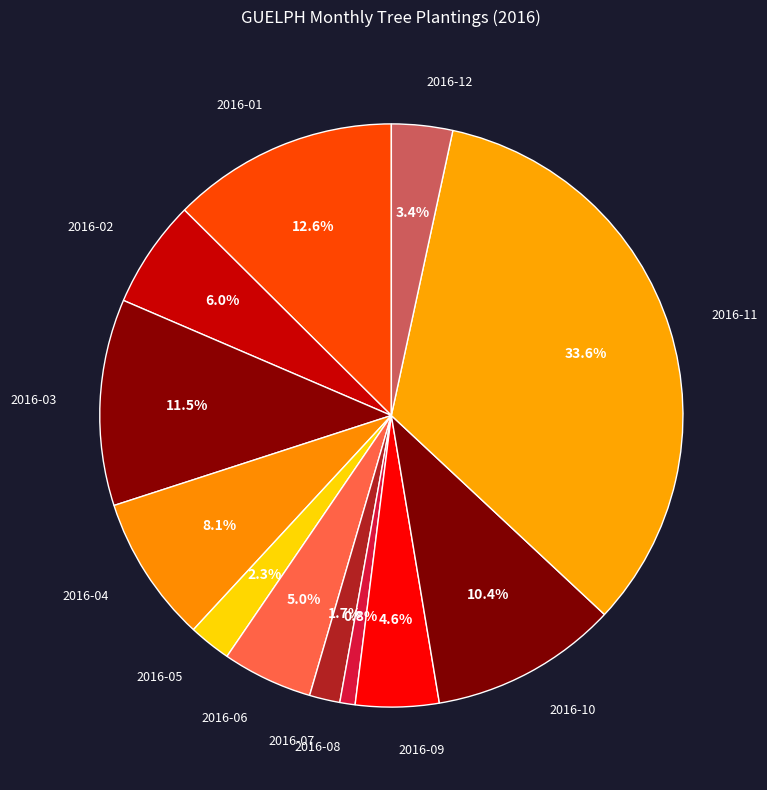

How many slices are in this pie chart?

12